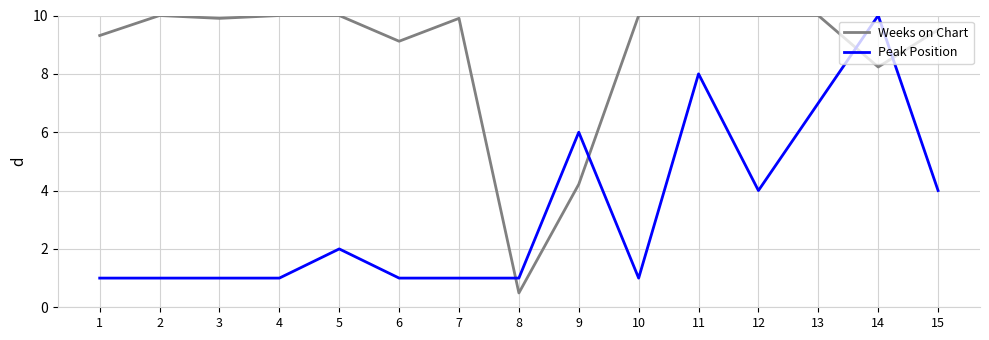

Reading left to right, extract all data points from this chart.

Weeks on Chart: 1=9.3	2=10.0	3=9.9	4=10.0	5=10.0	6=9.1	7=9.9	8=0.5	9=4.2	10=10.0	11=10.0	12=10.0	13=10.0	14=8.2	15=9.5
Peak Position: 1=1.0	2=1.0	3=1.0	4=1.0	5=2.0	6=1.0	7=1.0	8=1.0	9=6.0	10=1.0	11=8.0	12=4.0	13=7.0	14=10.0	15=4.0